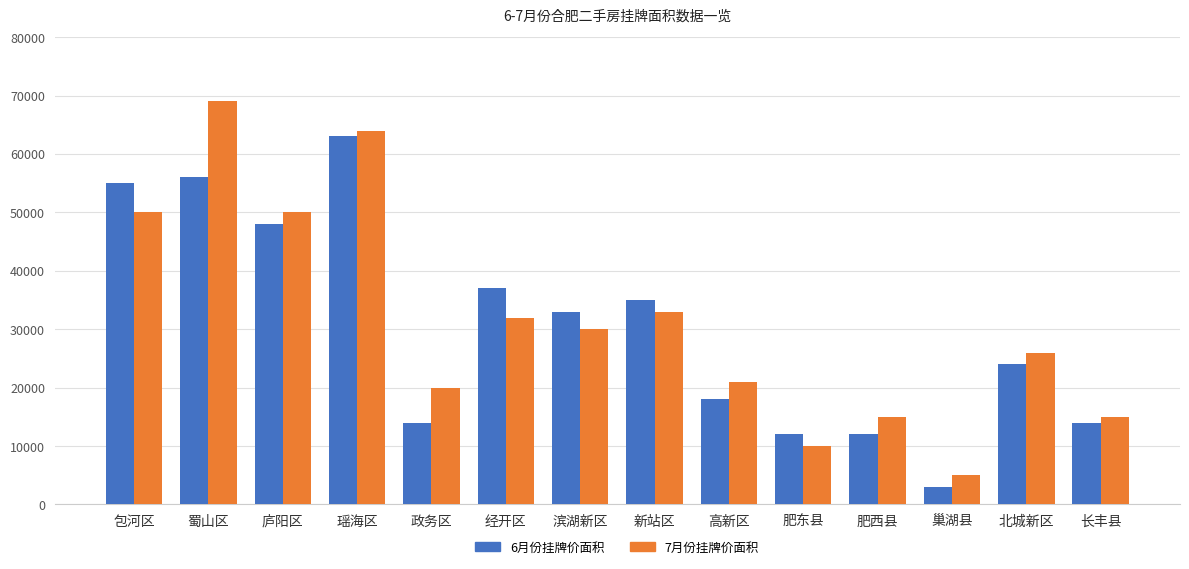

At which label does 7月份挂牌价面积 first exceed 30000?

包河区